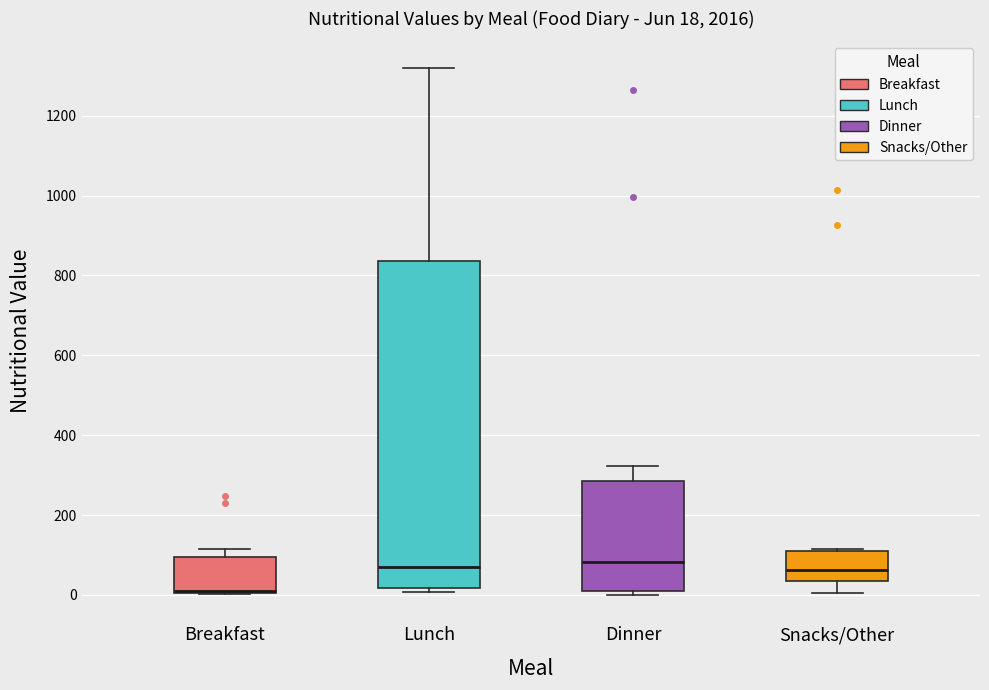

Which box is the tallest, from its lower edge to its upper edge?

Lunch